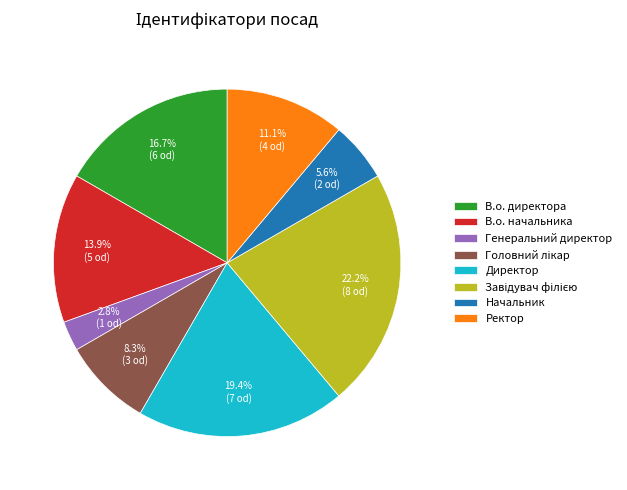

Does any single category account for the majority?

No